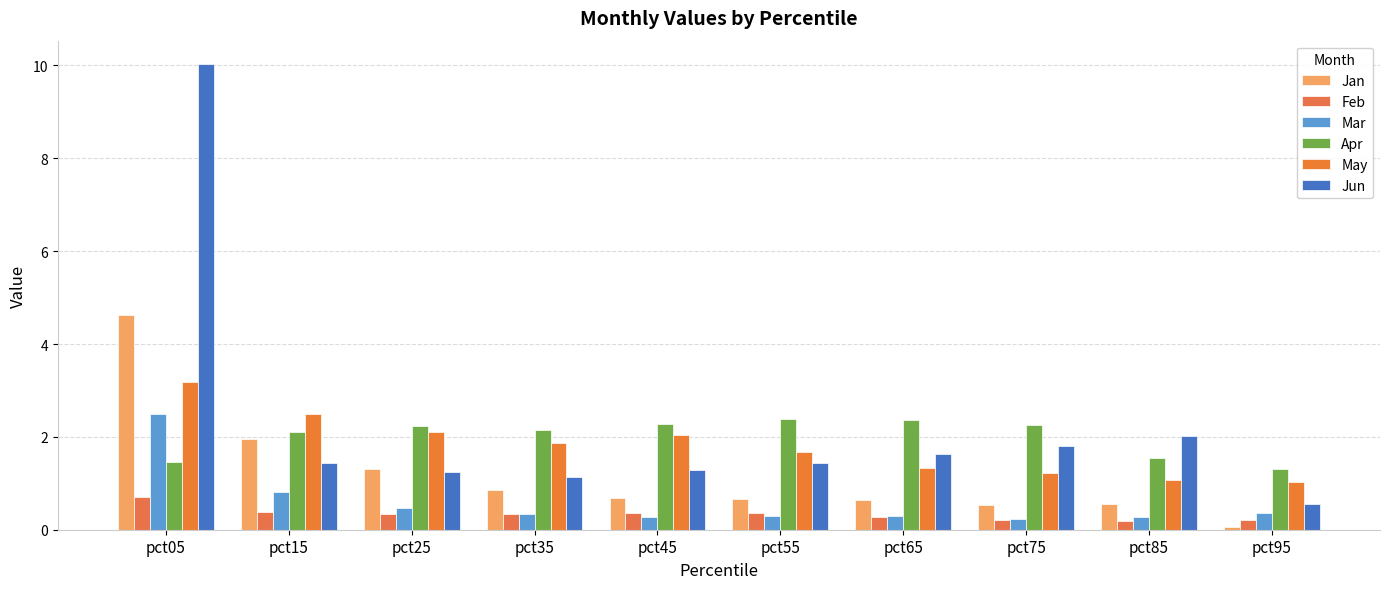

The Jun series shows 0.7 at pct35. True or false?

False